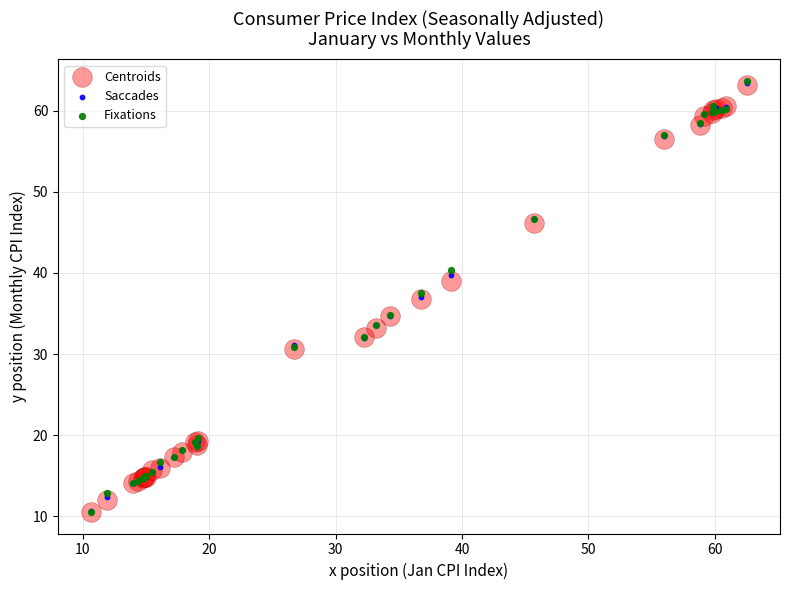

Which series has the widest spread of Y values?

Fixations